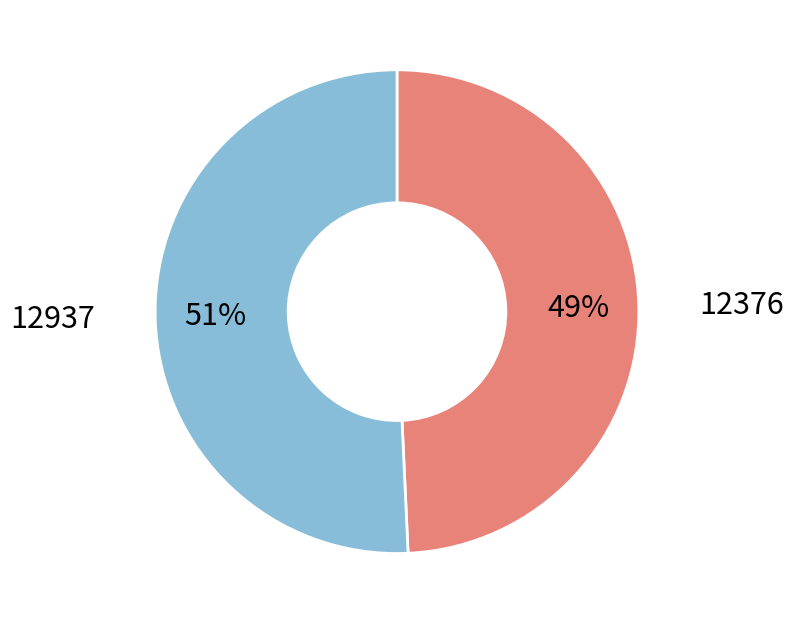

Is there a majority slice in this chart?

Yes